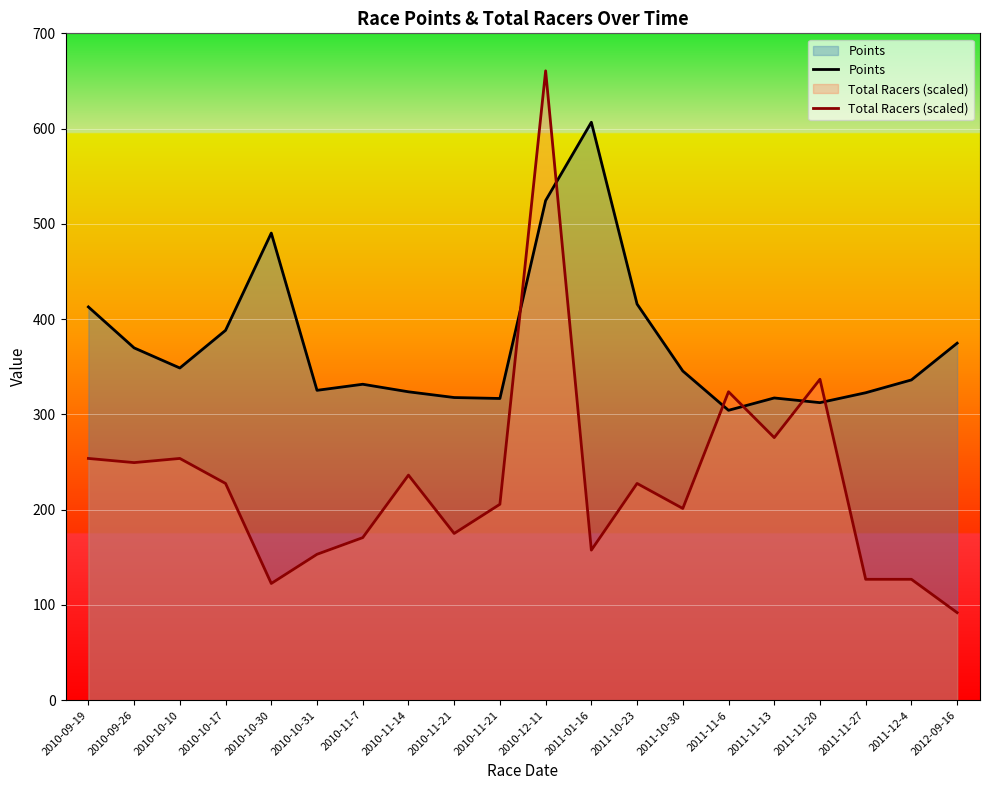

How many lines are shown in the chart?

2